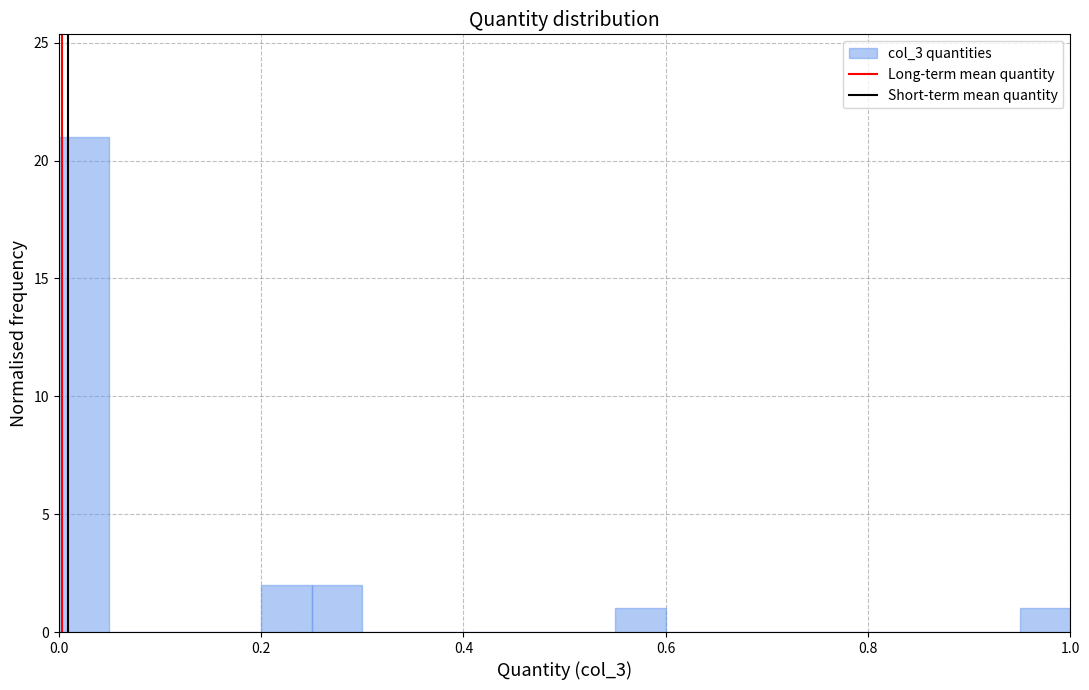

Read against the x-axis, roughly where is the centre of the tallest bar?

0.02